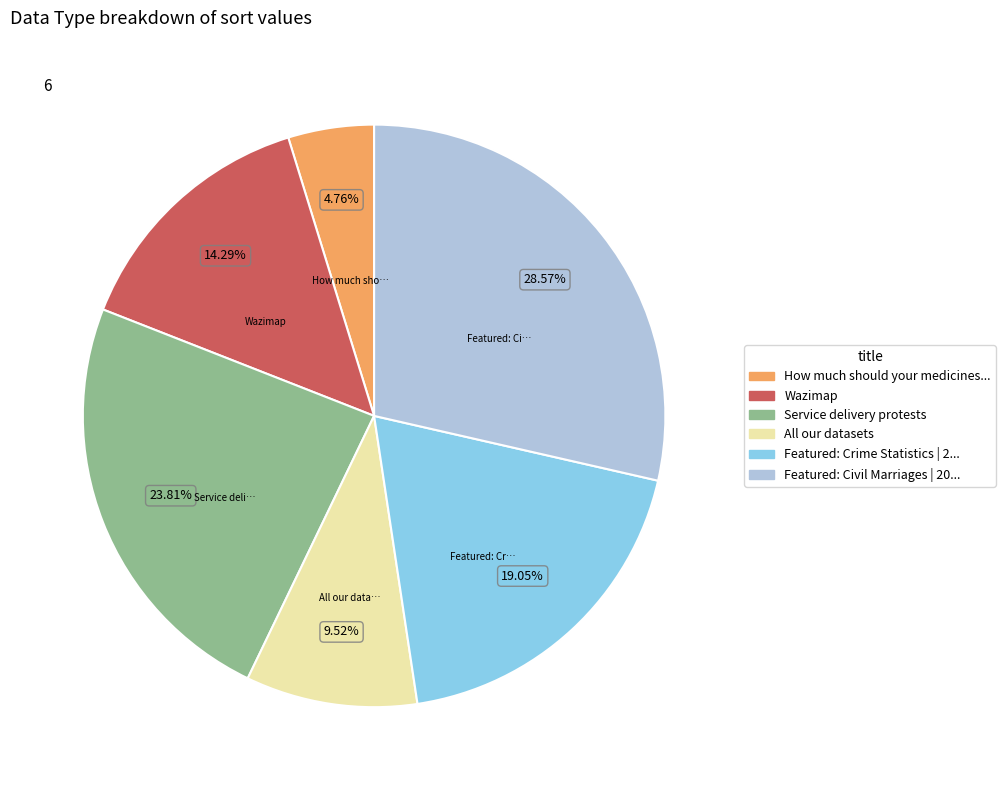

Is there any slice that represents more than half of the pie?

No